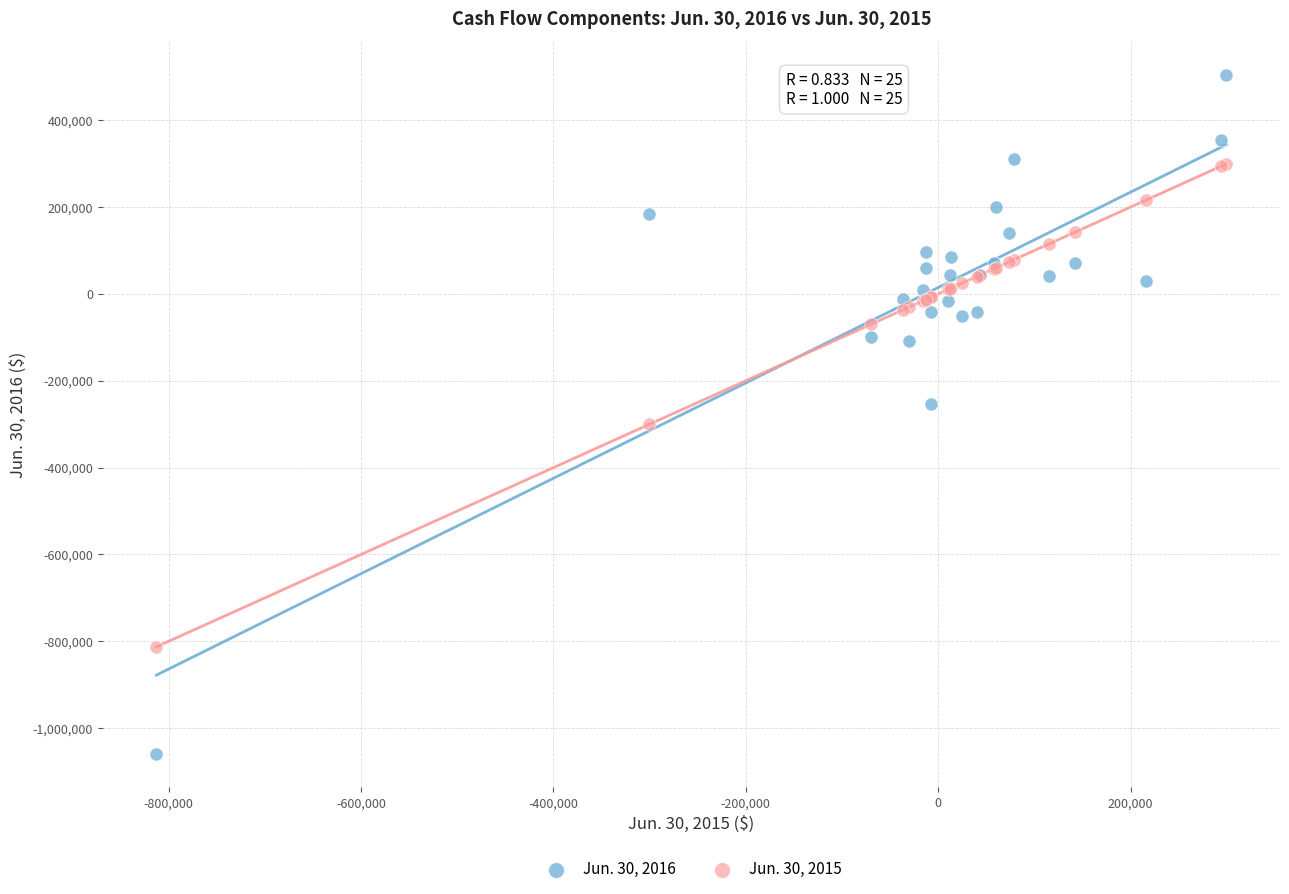

What are all the series names shown in the legend?

Jun. 30, 2016, Jun. 30, 2015